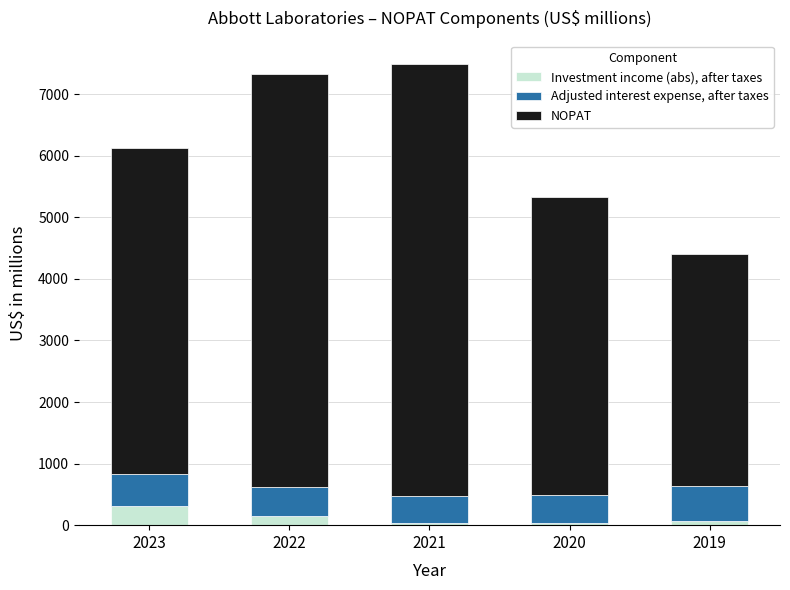

What is the average value of the Investment income (abs), after taxes series?

119